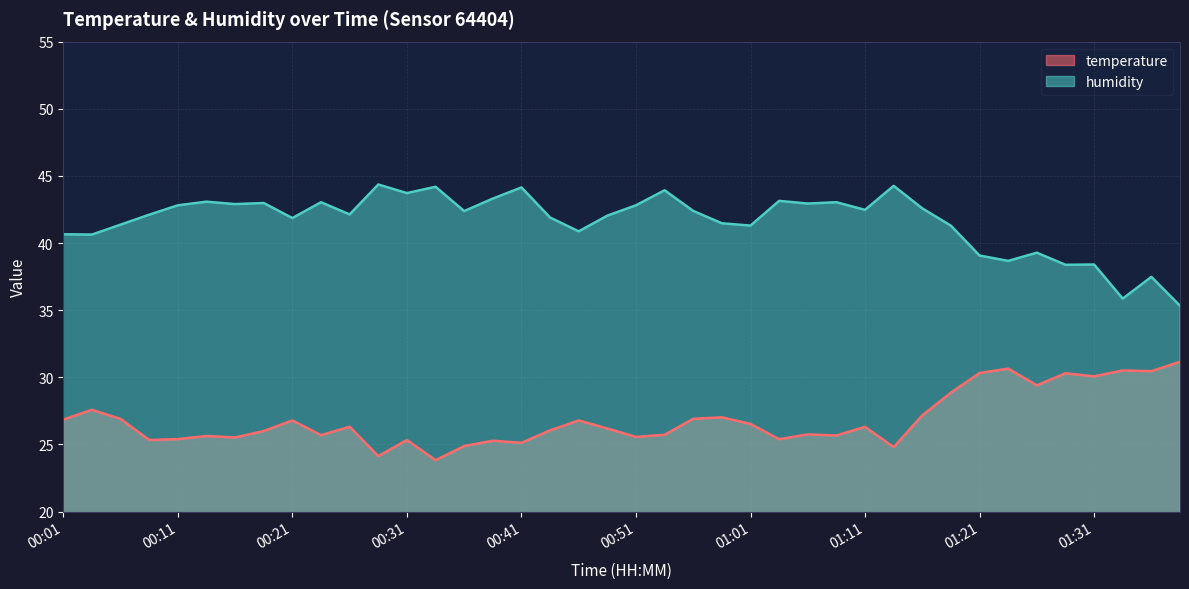

What is the approximate value of humidity at 01:31?

38.4